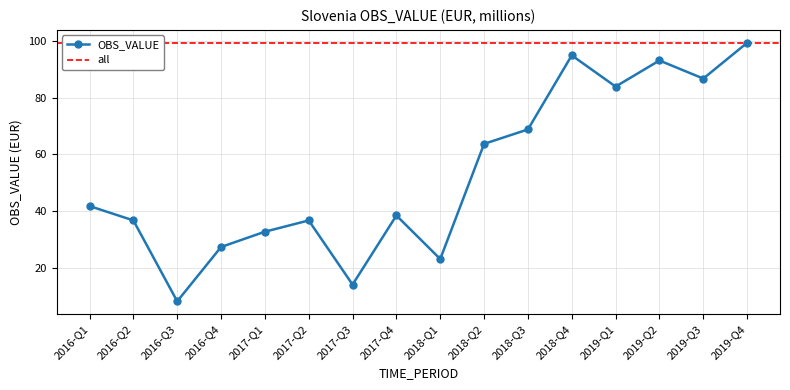

At which label does the data first exceed 41?

2016-Q1